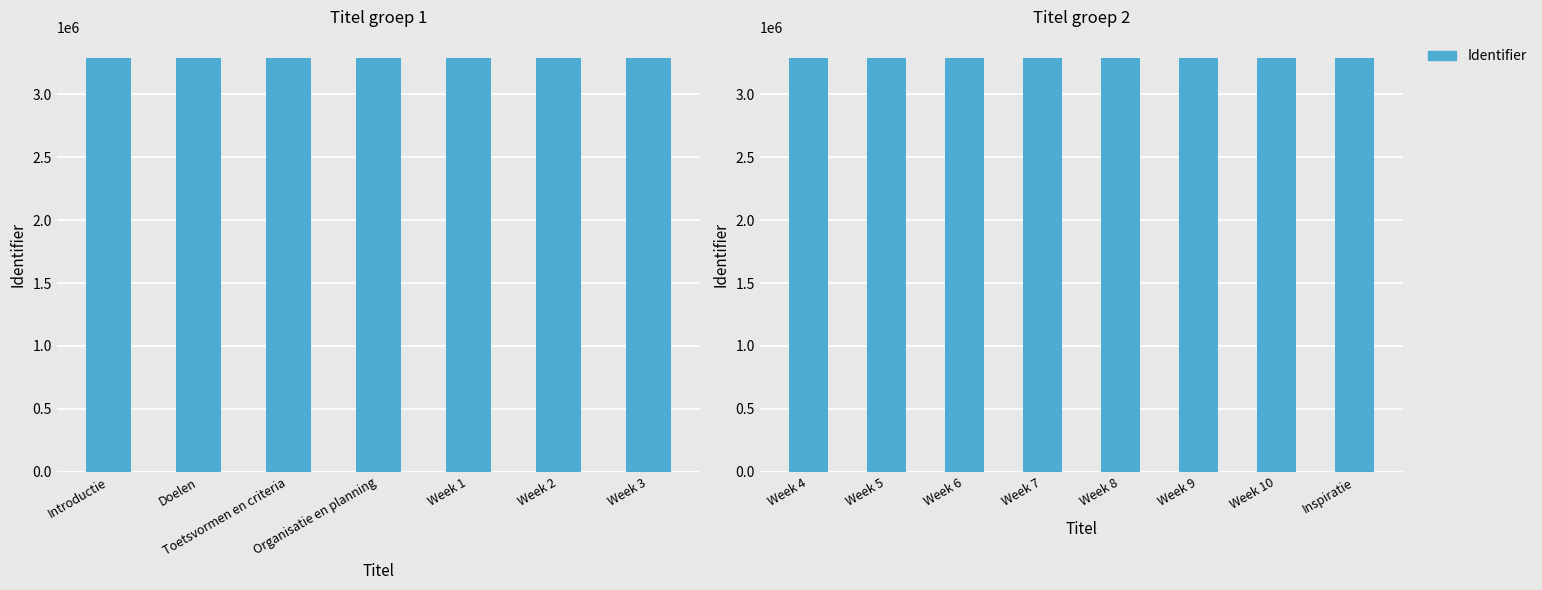

What is the sum of the values at Inspiratie and Week 5?

6584848